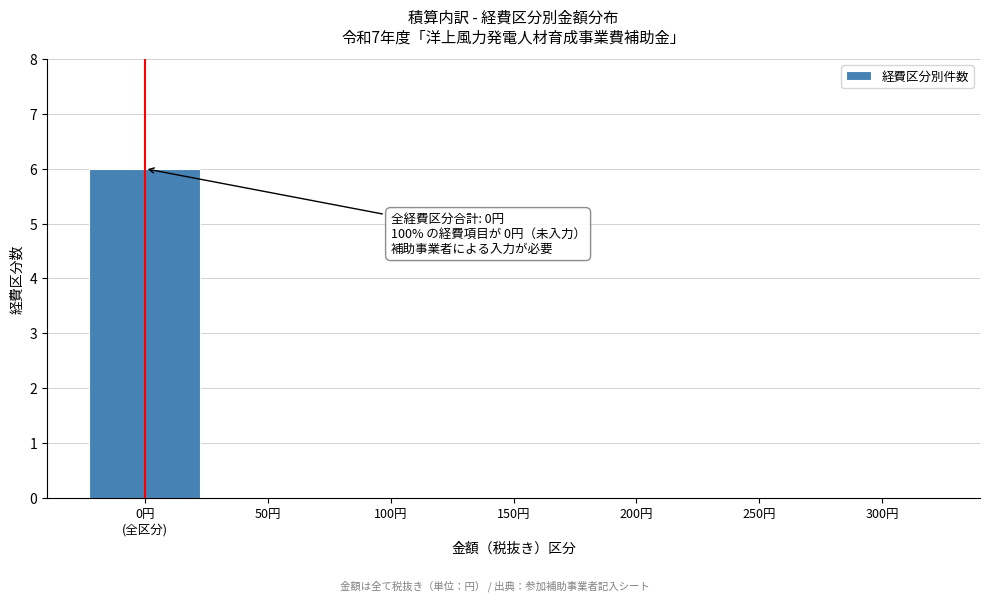

What is the maximum value shown in the chart?

6